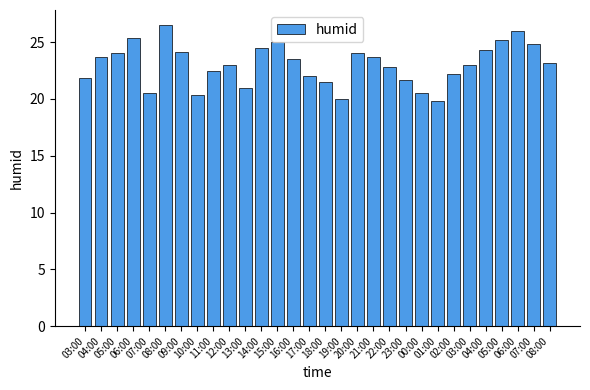

At which category does the chart reach its minimum across all series?

01:00